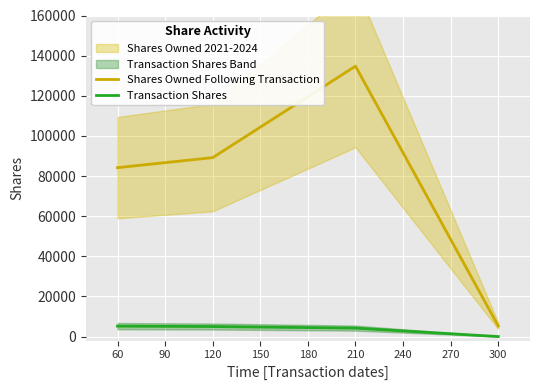

The Transaction Shares series shows 4222 at 210. True or false?

True